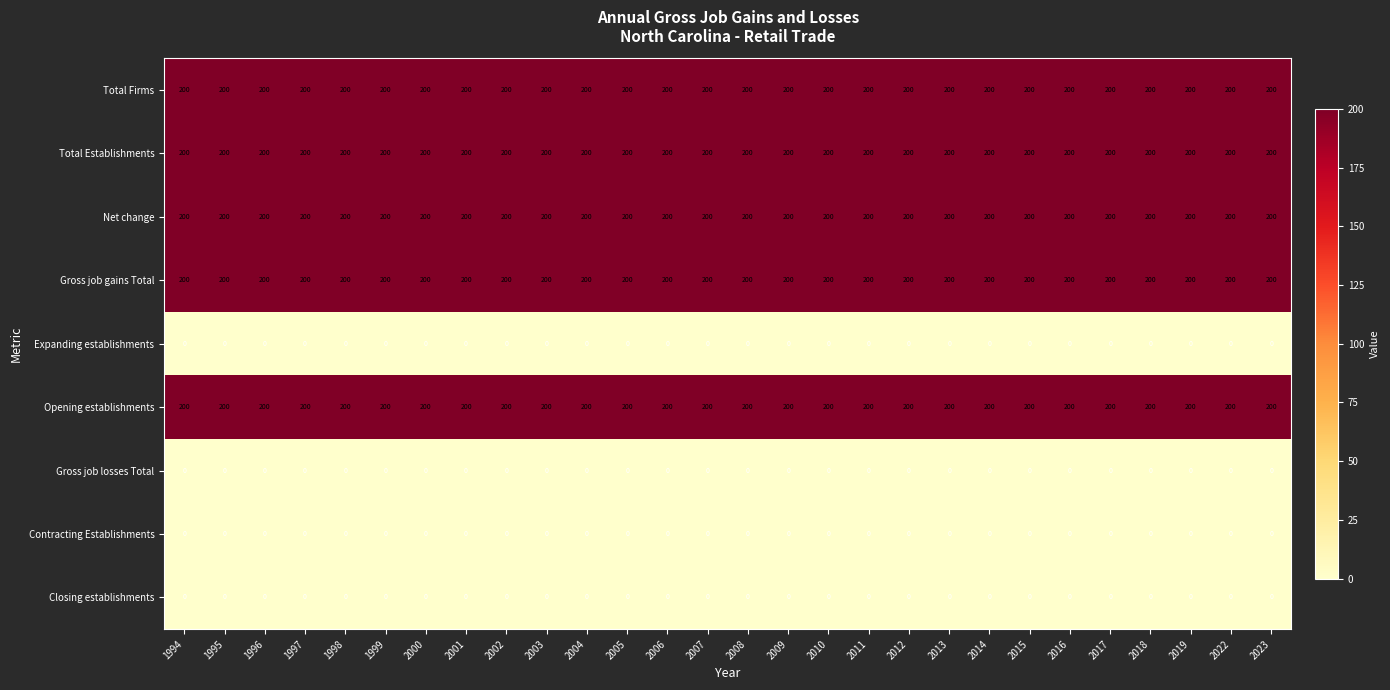

What is the total value across all series at 1994?

1000